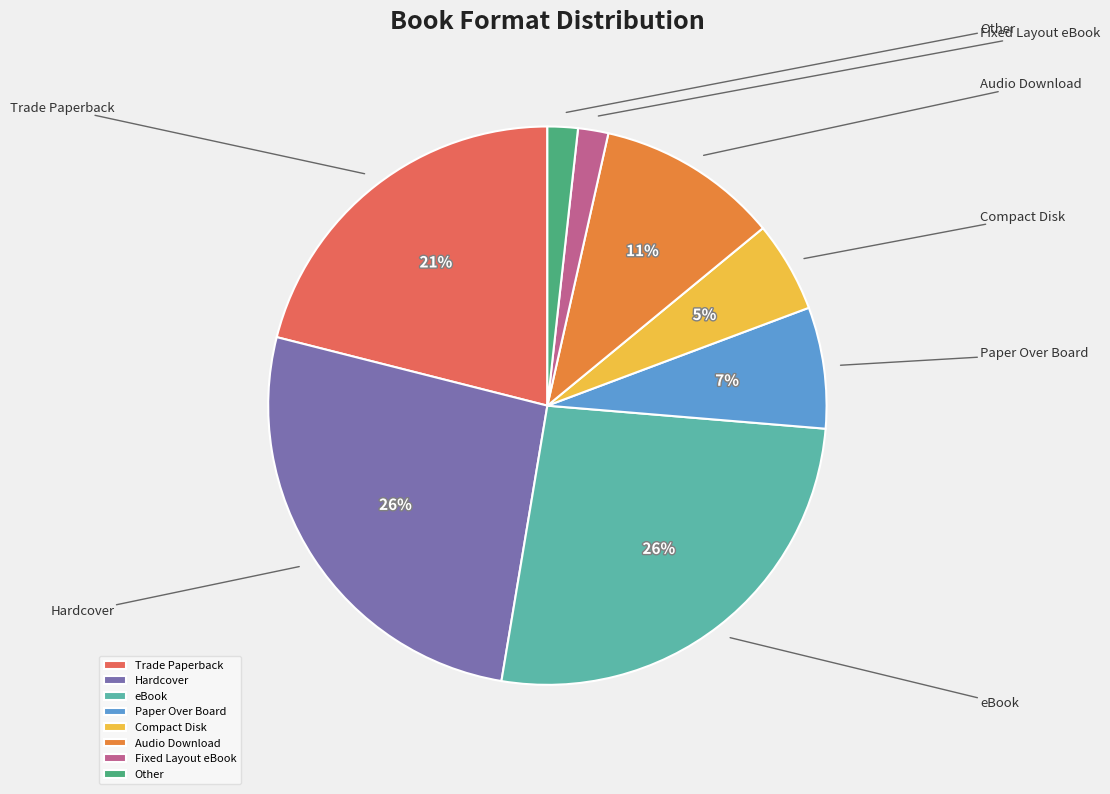

What portion of the pie excludes Other?

98.2%